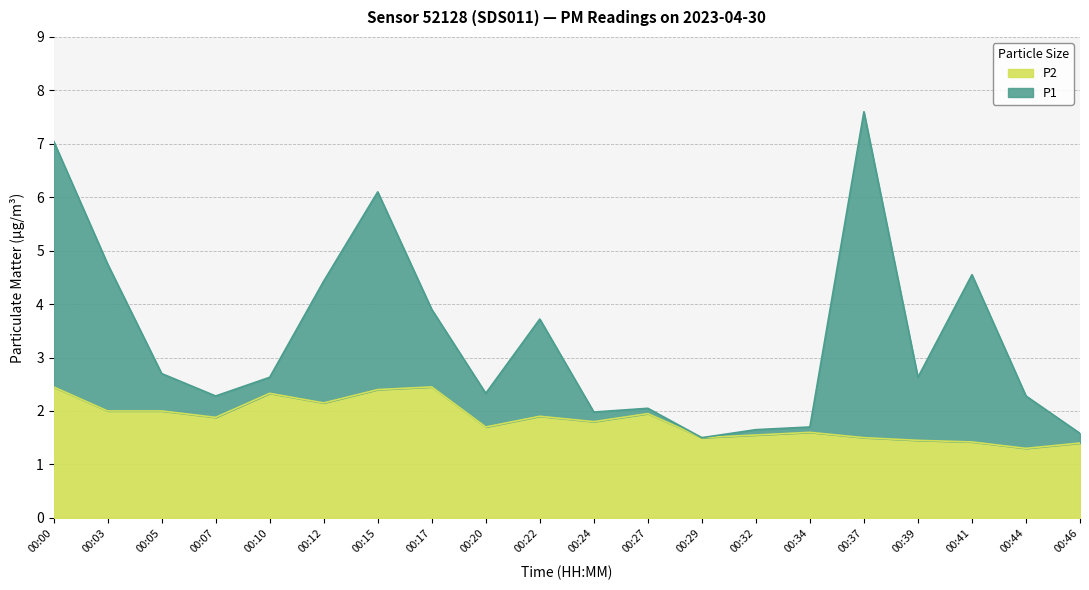

Rank the series at 00:46 from highest to lowest value.

P1, P2